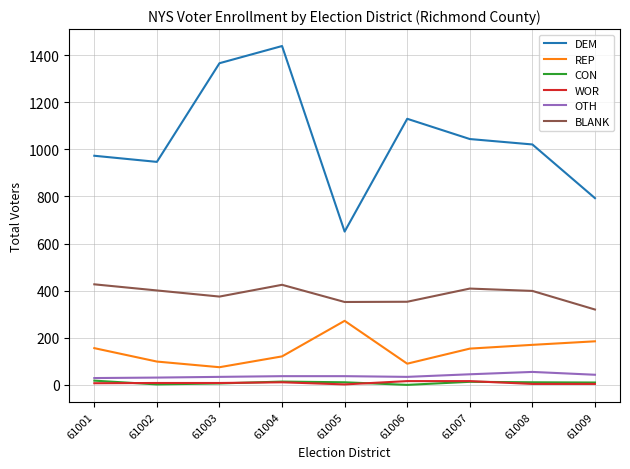

What is the highest value of the DEM series?

1439